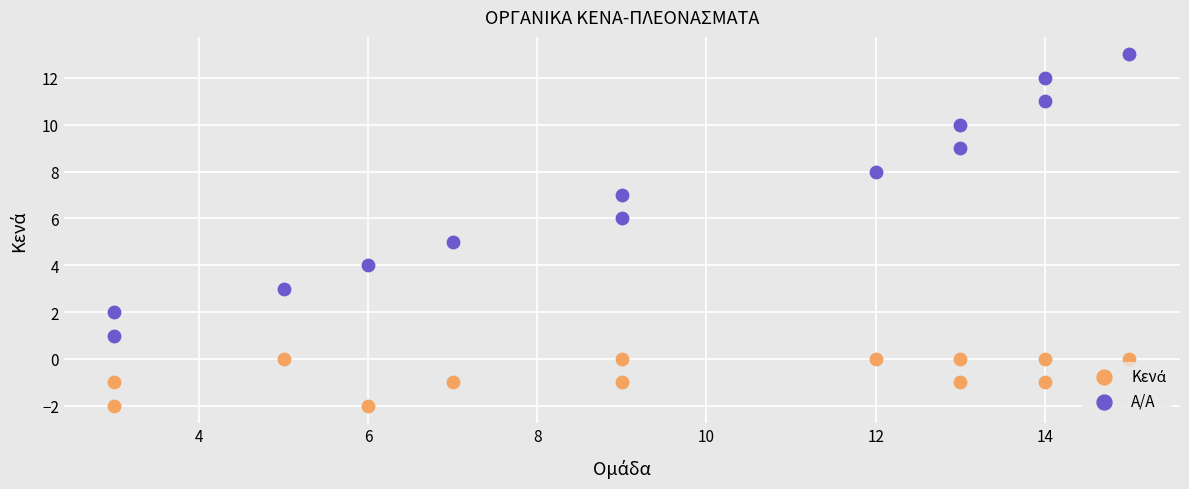

Which series contains the highest Y value?

Α/Α